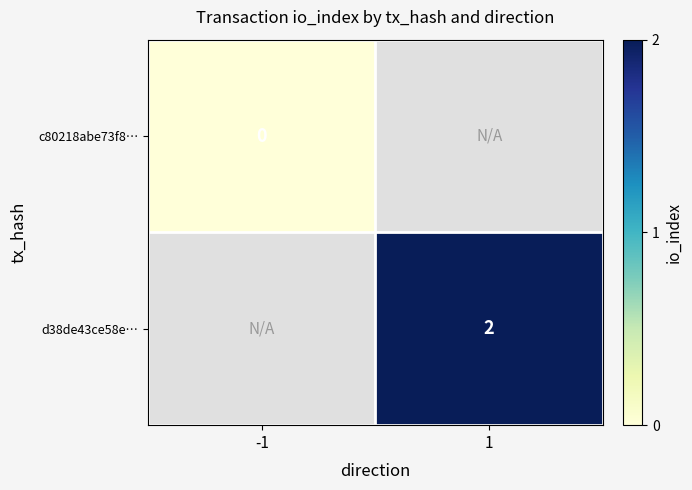

The d38de43ce58e… series shows 2 at 1. True or false?

True